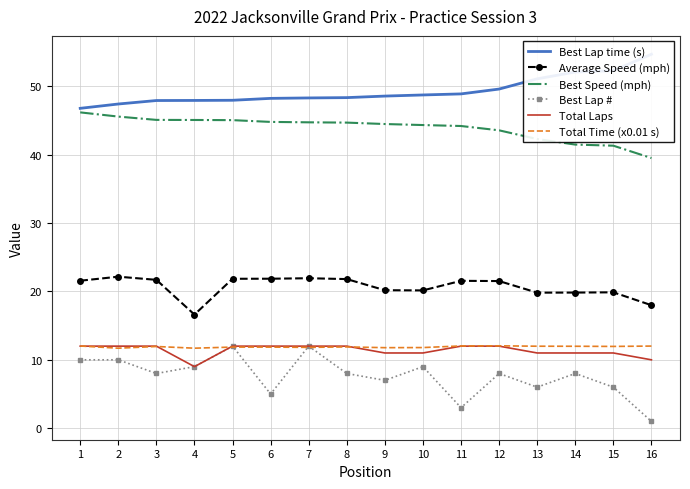

Is this an area chart (filled region under the line)?

No